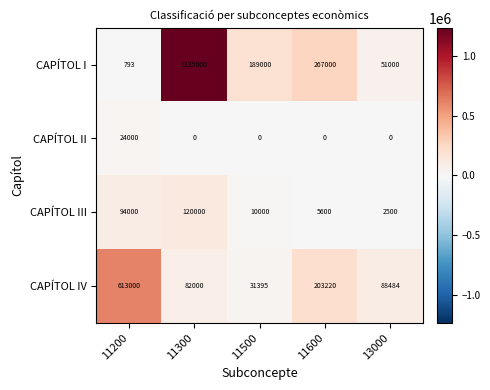

The value of CAPÍTOL I at 11200 is 1407. True or false?

False